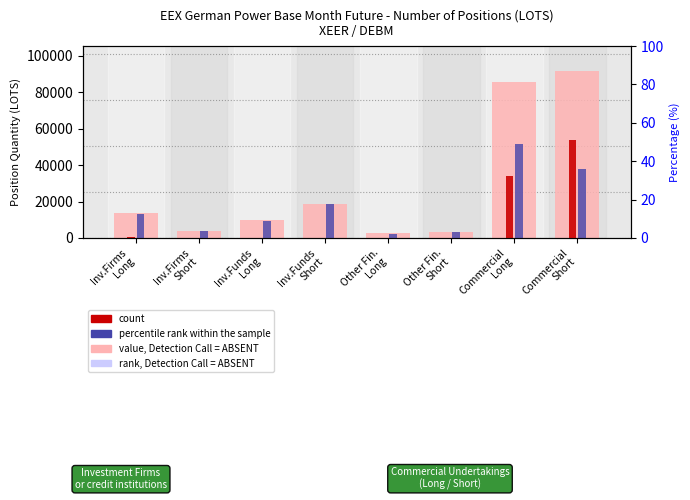

Which series has the largest total across all categories?

Total (value, Detection Call = ABSENT)